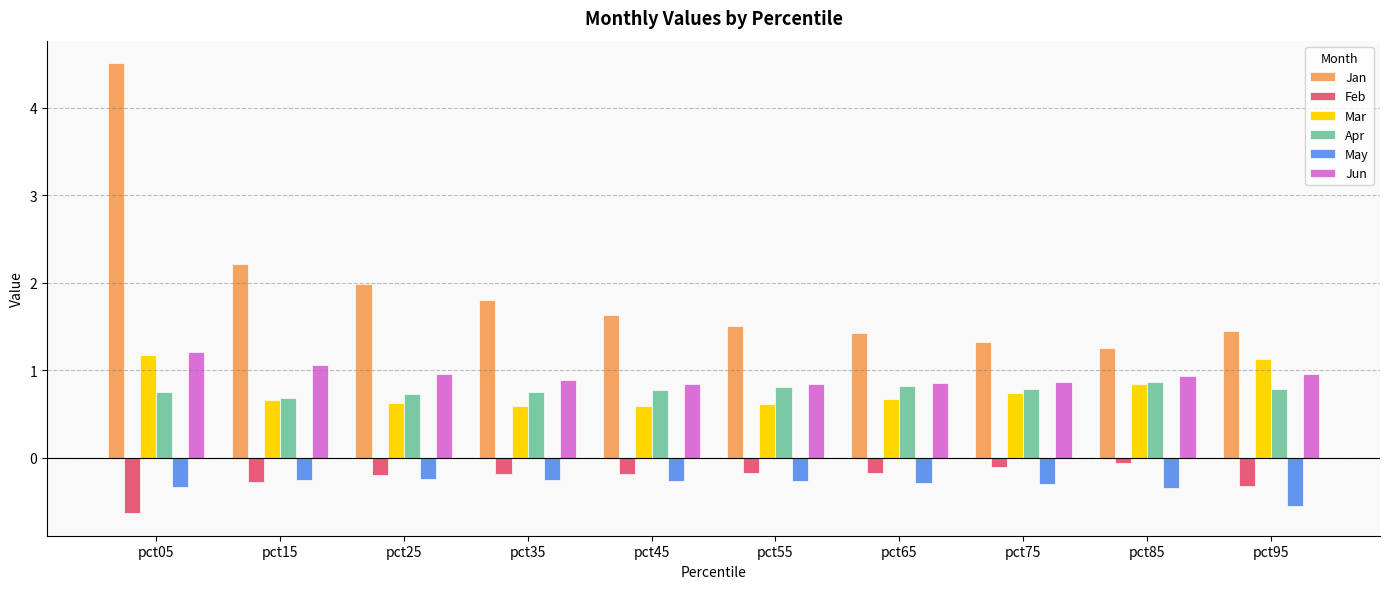

The Apr series shows 1.3 at pct25. True or false?

False